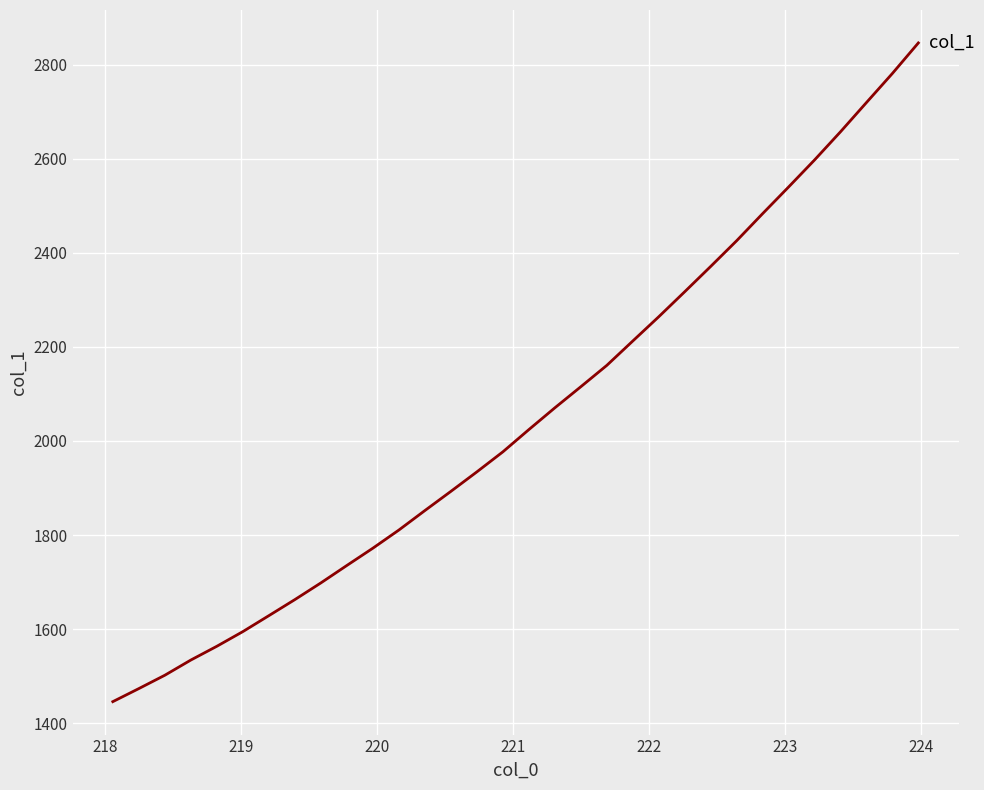

What is the minimum value shown in the chart?

1445.8